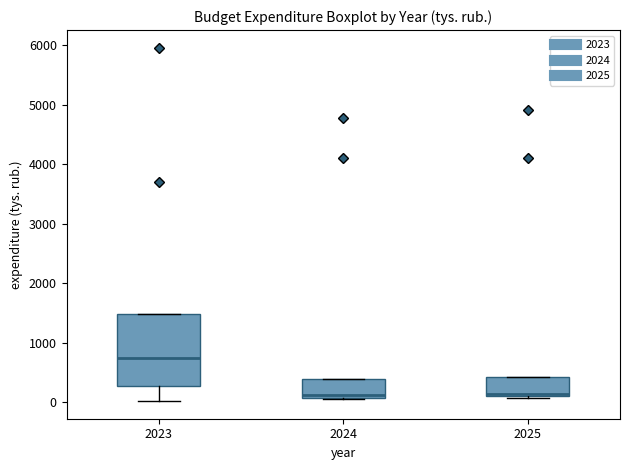

Reading left to right, read every box against the y-axis: the position of its median line, the range the box covers, and the ends of its whiskers. The values are not printed on the chart, so give them approximately, as read against the axis.

2023: median 700, box 300 to 1500, whiskers 0 to 1500
2024: median 100 (just above the box's lower edge), box 100 to 400, whiskers 100 to 400
2025: median 100 (just above the box's lower edge), box 100 to 400, whiskers 100 to 400